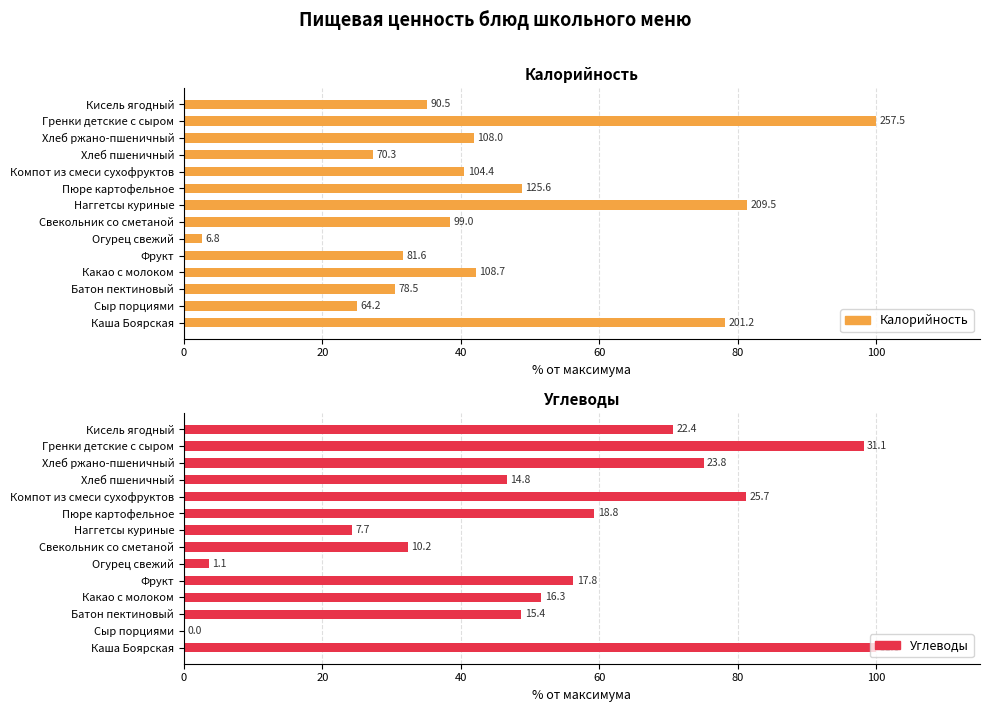

Reading right to left, what are all the values shown in this chart?

Калорийность: 35.2	100.0	41.9	27.3	40.5	48.8	81.3	38.4	2.6	31.7	42.2	30.5	24.9	78.1
Углеводы: 70.6	98.2	75.1	46.6	81.3	59.3	24.3	32.3	3.6	56.2	51.6	48.7	0.0	100.0